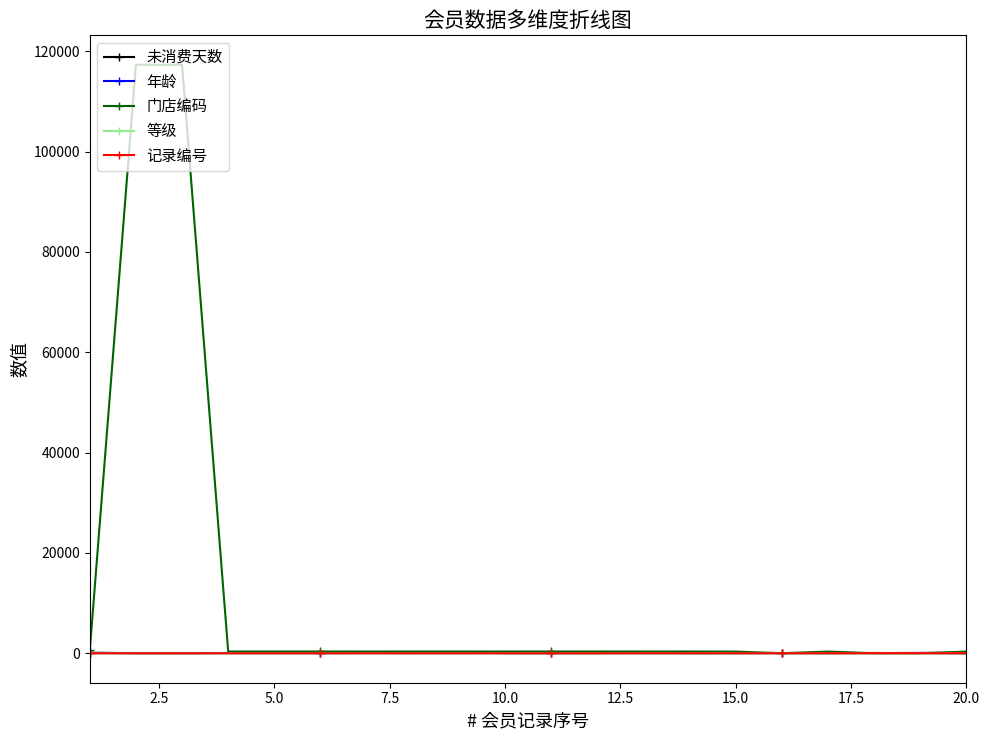

Which series has the largest range (max minus min)?

门店编码